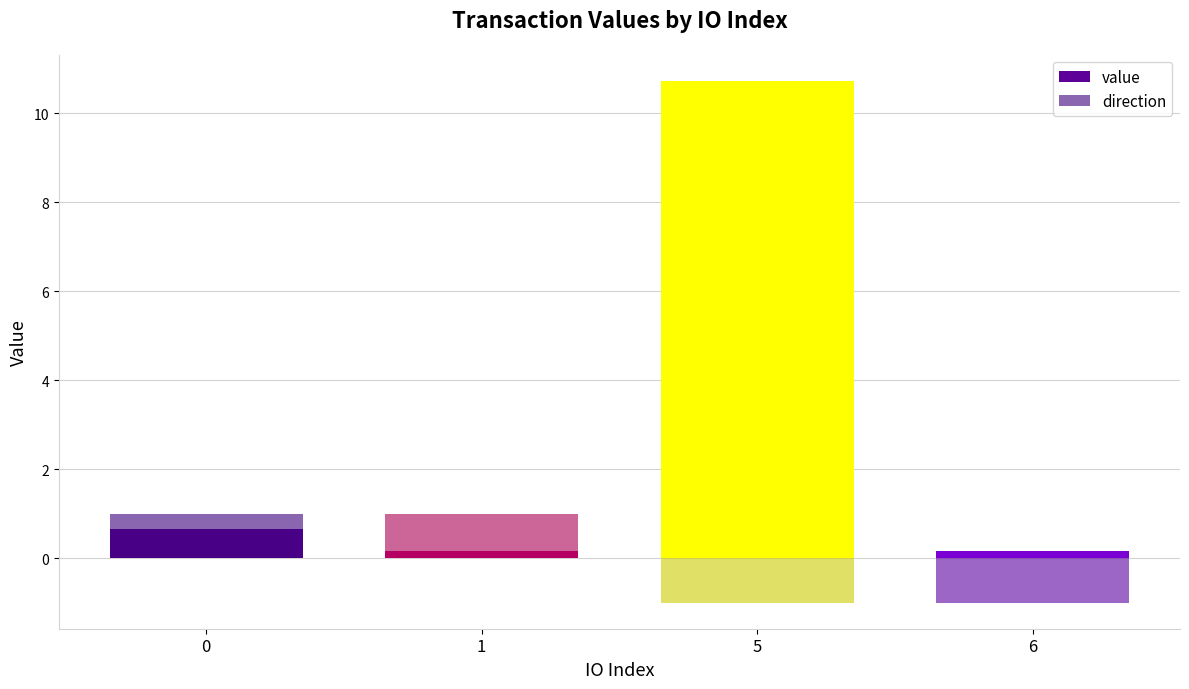

How many series are shown in this chart?

2